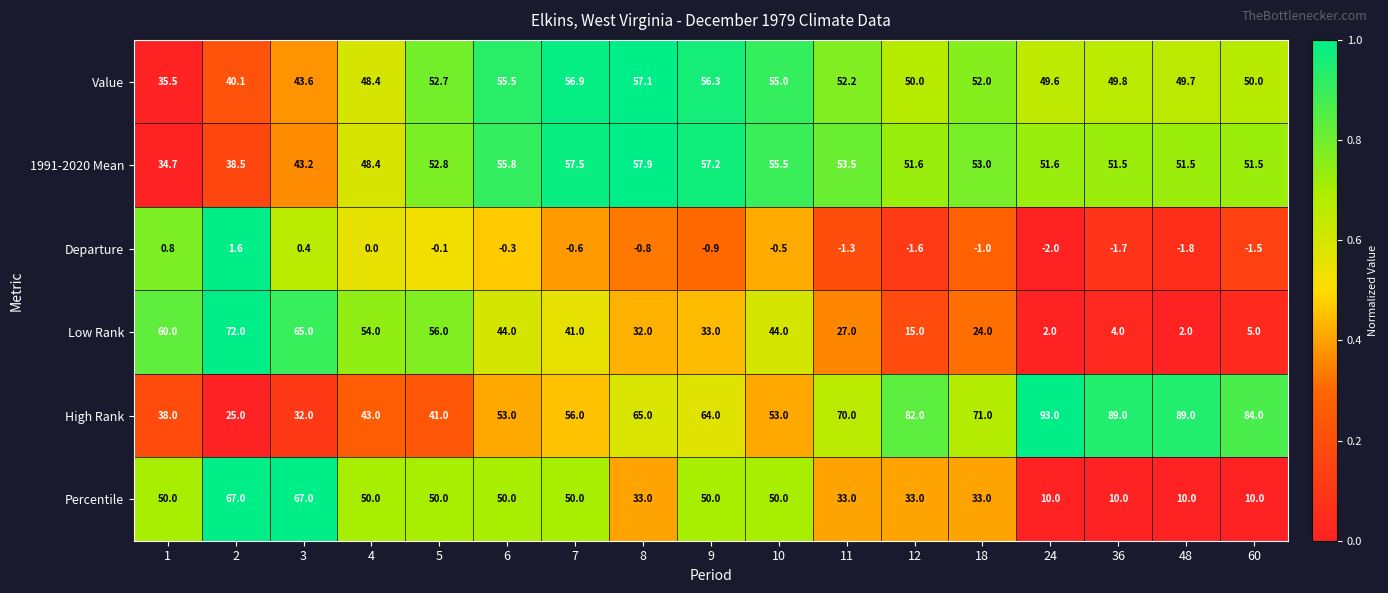

At which label is High Rank closest to 59?

7